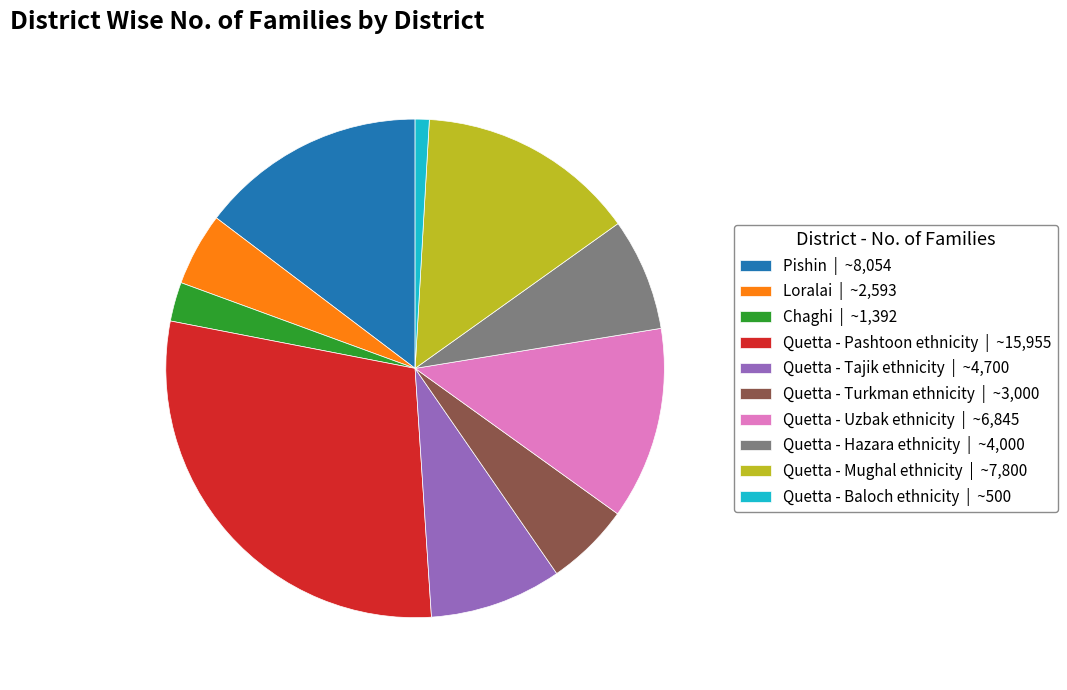

Does any single category account for the majority?

No